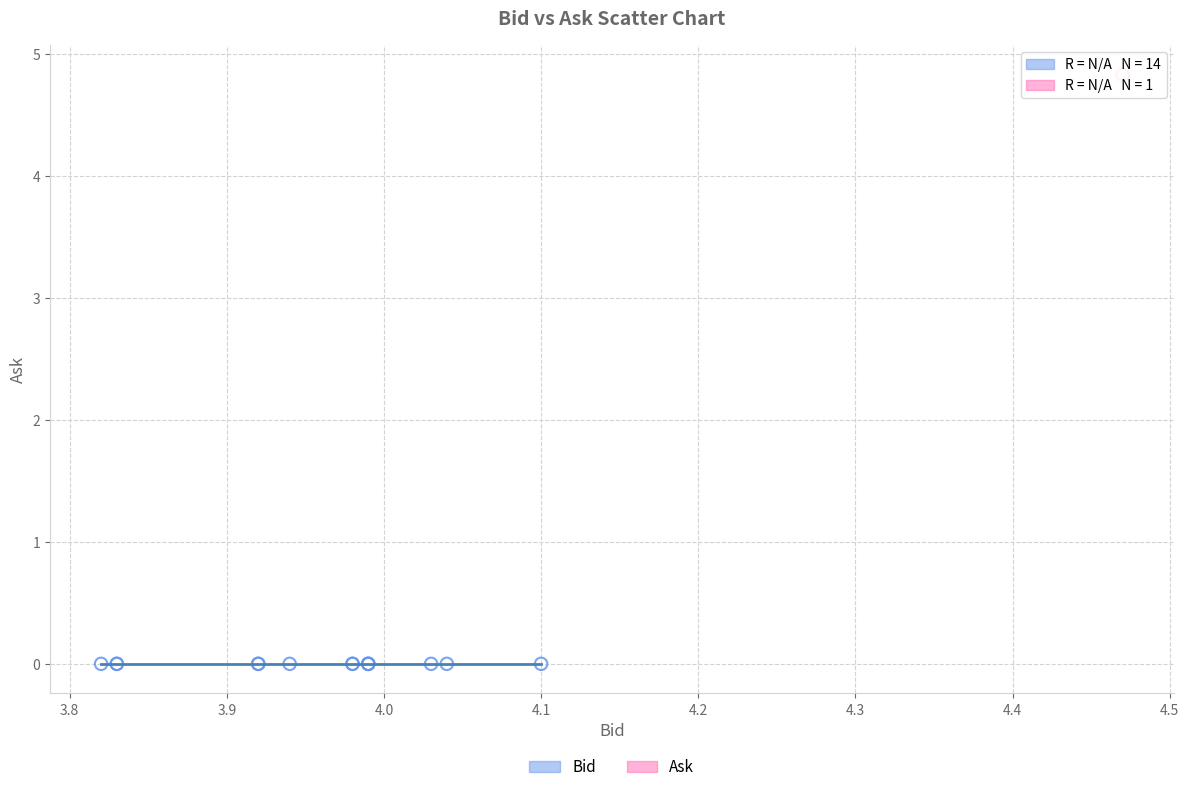

Which series reaches the maximum Y coordinate?

Ask